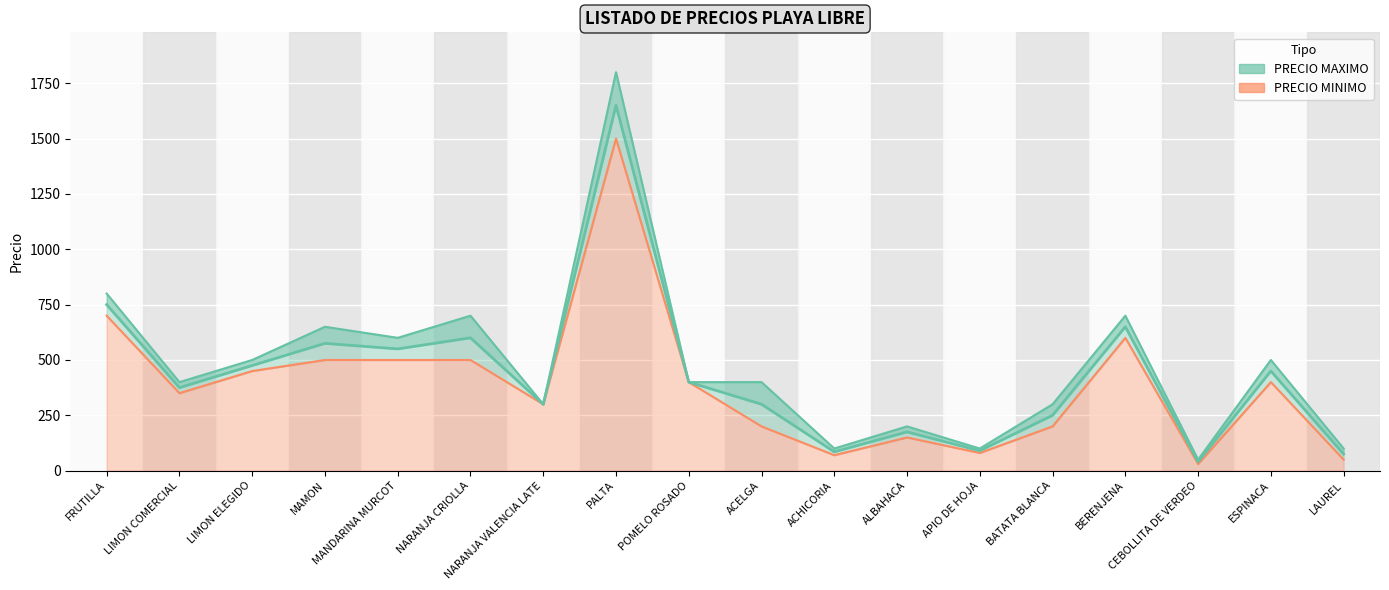

What position from the right is CEBOLLITA DE VERDEO?

3